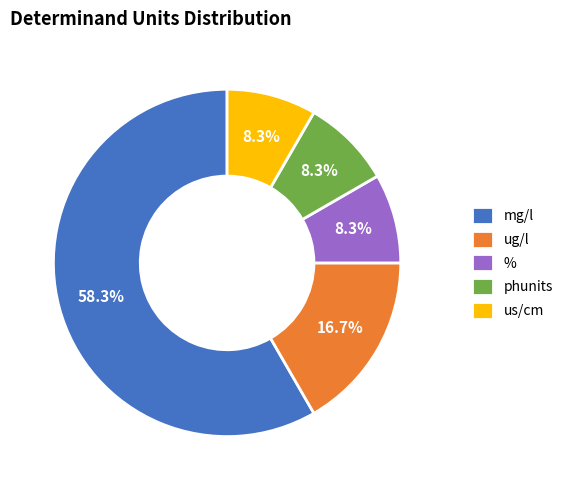

What is the total percentage of phunits and ug/l?

25.0%